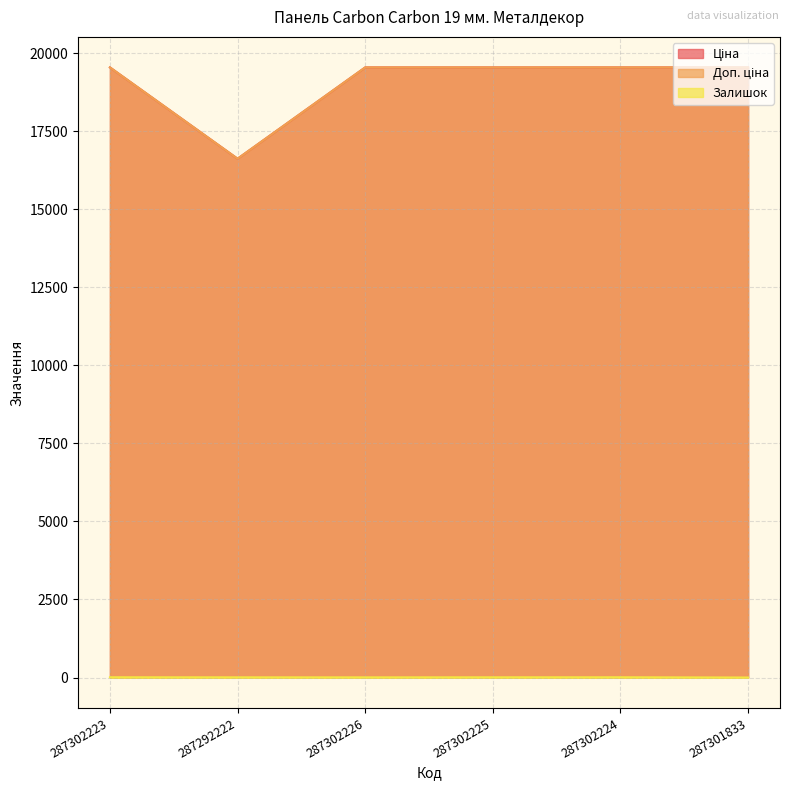

What is the maximum value for Доп. ціна?

19542.7